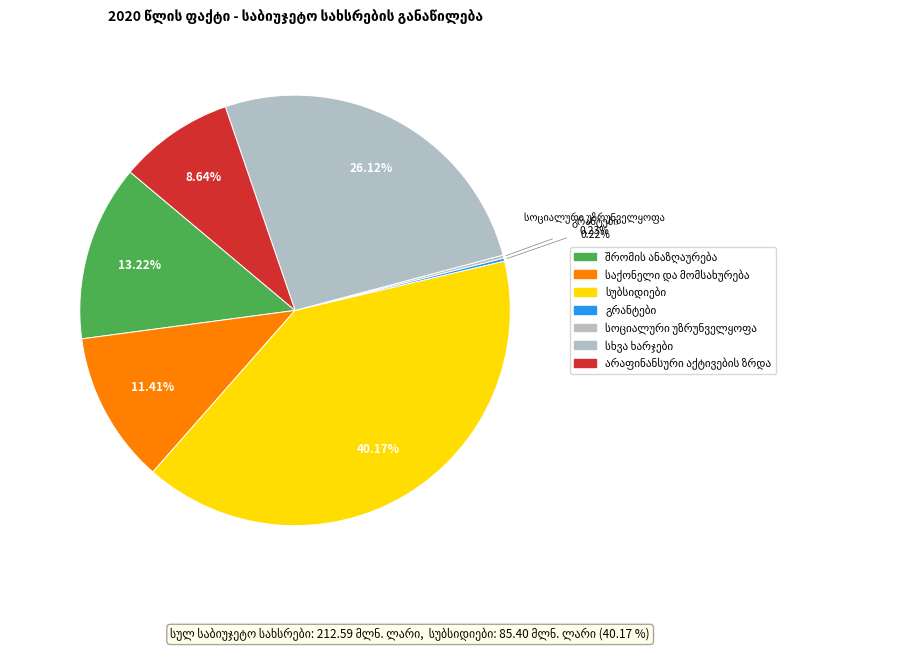

To the nearest percent, what is the combined percentage of გრანტები and საქონელი და მომსახურება?

12%